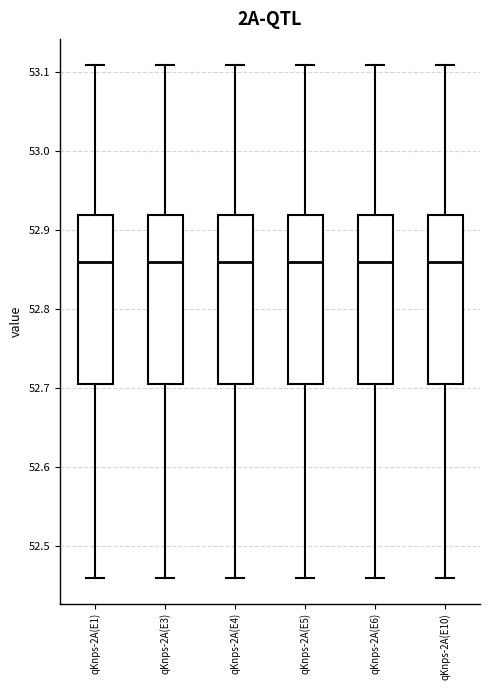

Reading left to right, transcribe this box plot: for each box, give where its median line is, the range the box spans, and where its two whiskers end, as read against the y-axis. The values are not printed on the chart, so give them approximately, as read against the axis.

qKnps-2A(E1): median 52.86, box 52.71 to 52.92, whiskers 52.46 to 53.11
qKnps-2A(E3): median 52.86, box 52.71 to 52.92, whiskers 52.46 to 53.11
qKnps-2A(E4): median 52.86, box 52.71 to 52.92, whiskers 52.46 to 53.11
qKnps-2A(E5): median 52.86, box 52.71 to 52.92, whiskers 52.46 to 53.11
qKnps-2A(E6): median 52.86, box 52.71 to 52.92, whiskers 52.46 to 53.11
qKnps-2A(E10): median 52.86, box 52.71 to 52.92, whiskers 52.46 to 53.11